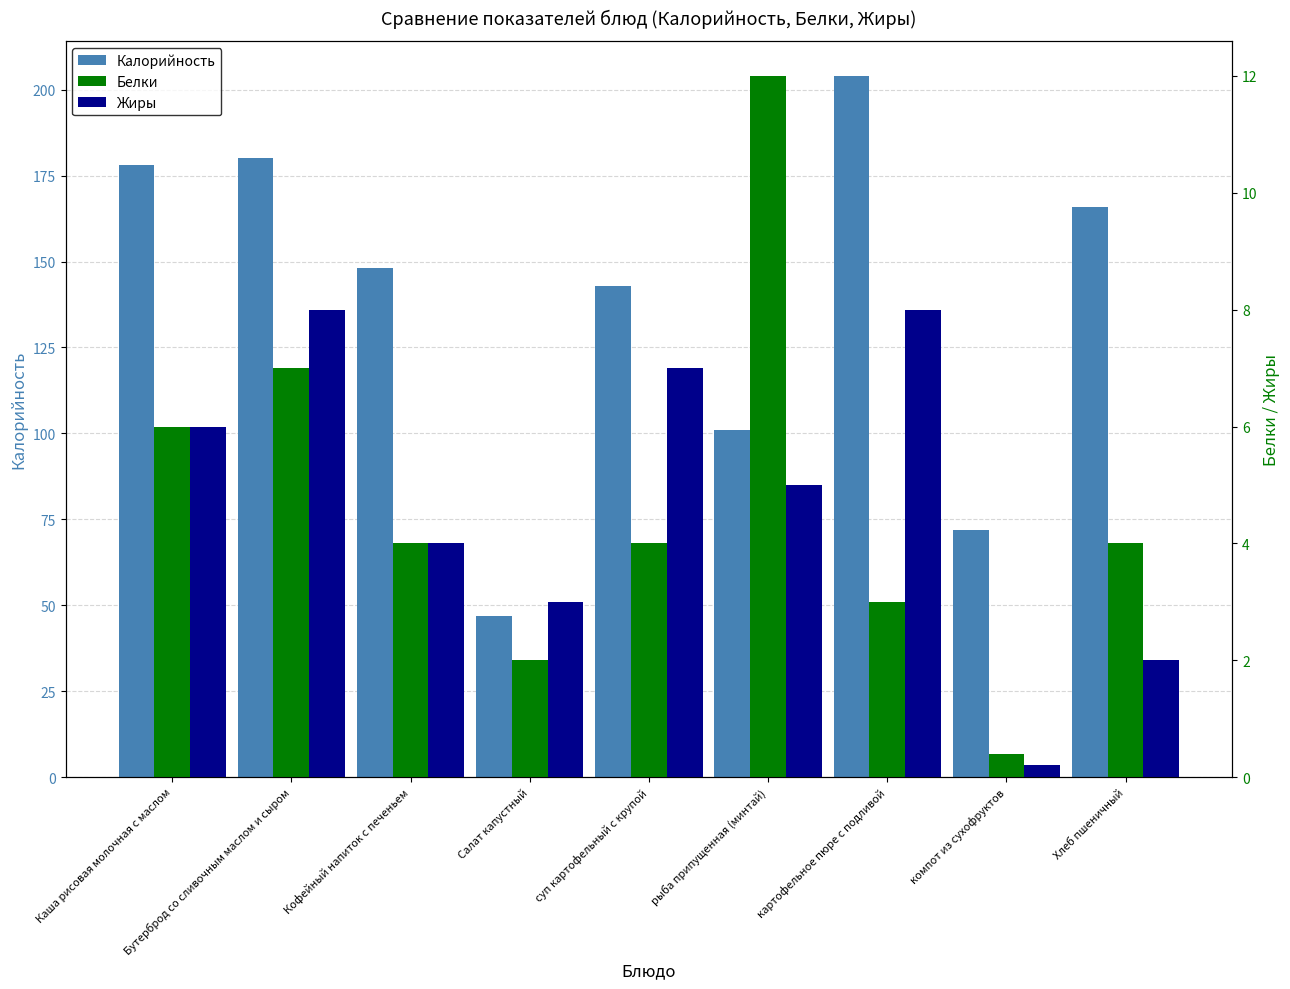

What is the greatest value displayed?

204.0